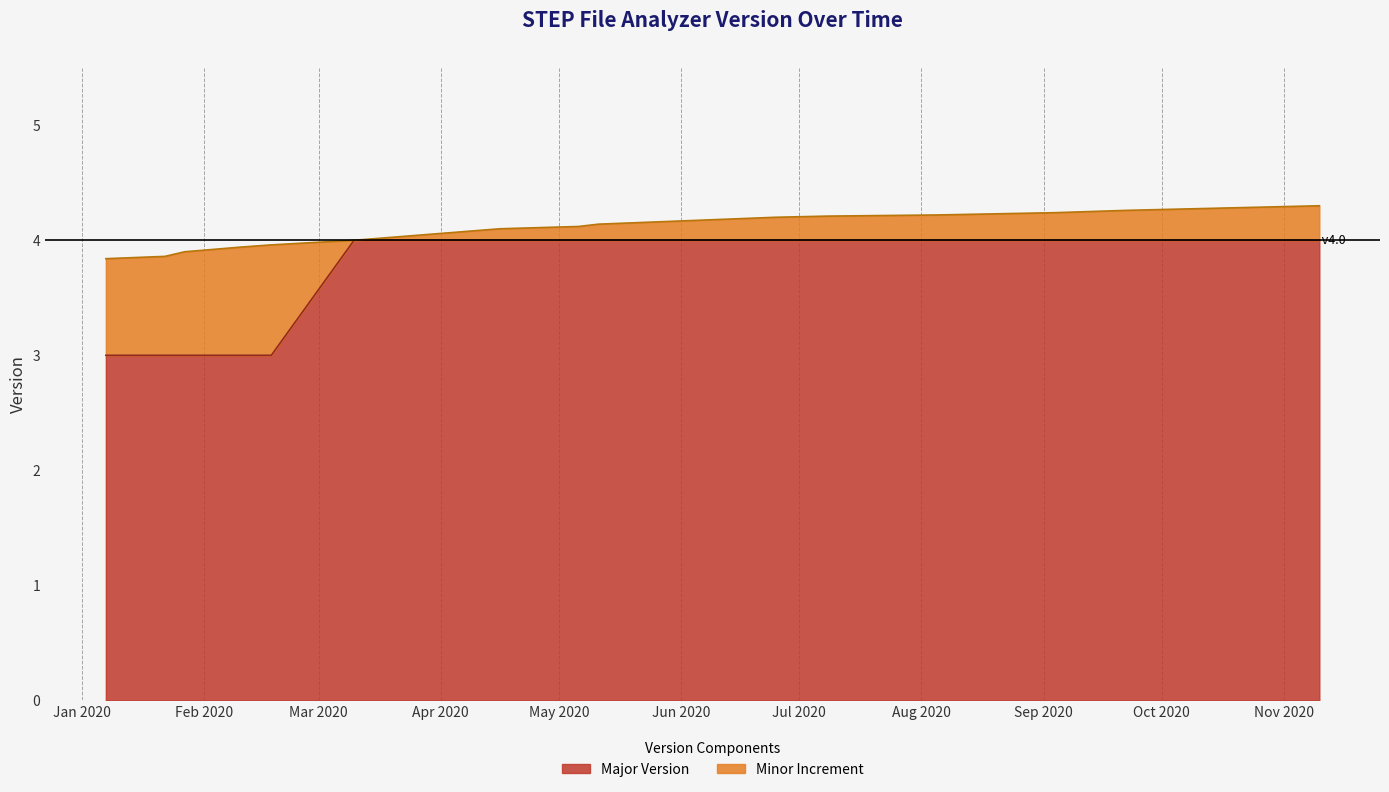

What is the maximum value for Major Version?

4.0